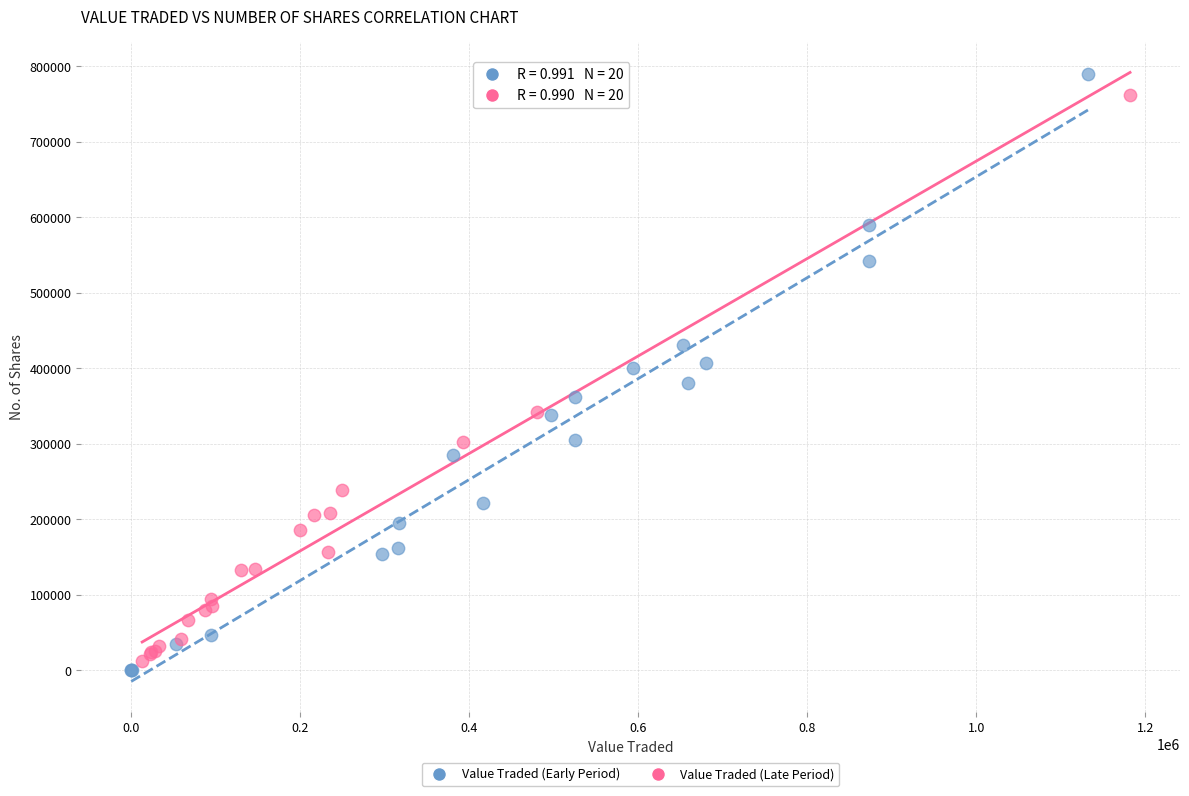

Which series has the largest Y range (max minus min)?

Value Traded (Early Period)